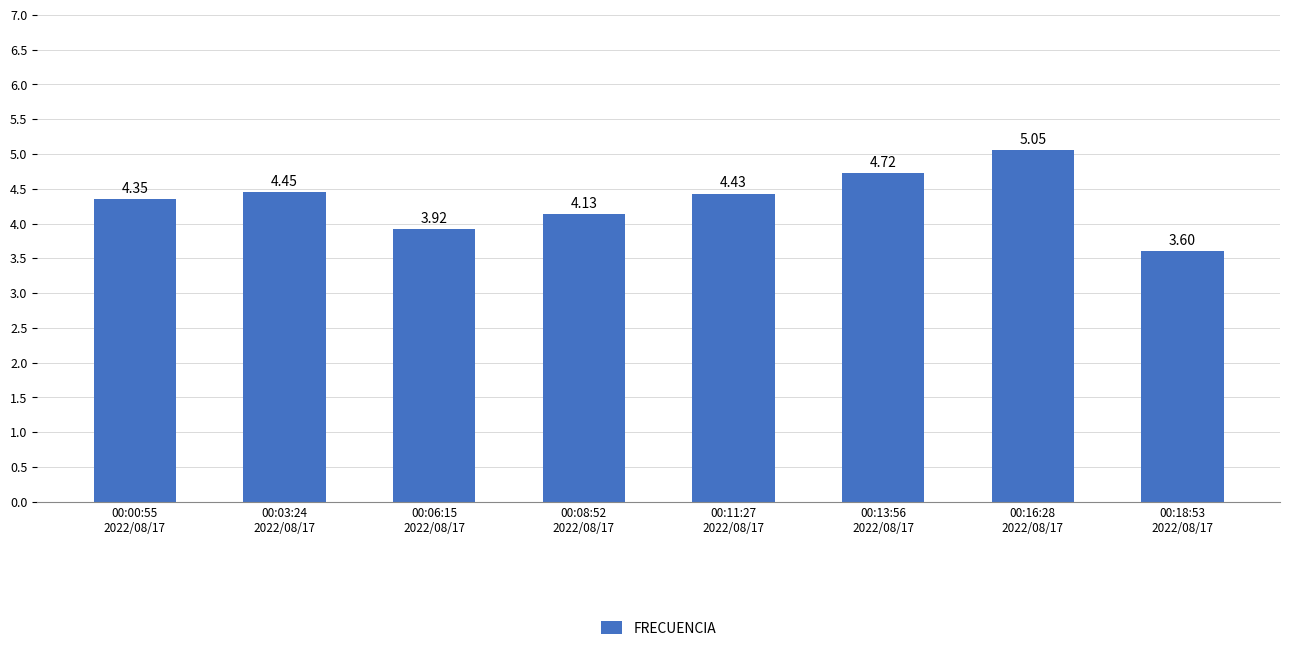

Is it true that the value at 00:16:28
2022/08/17 is 8.7?

False